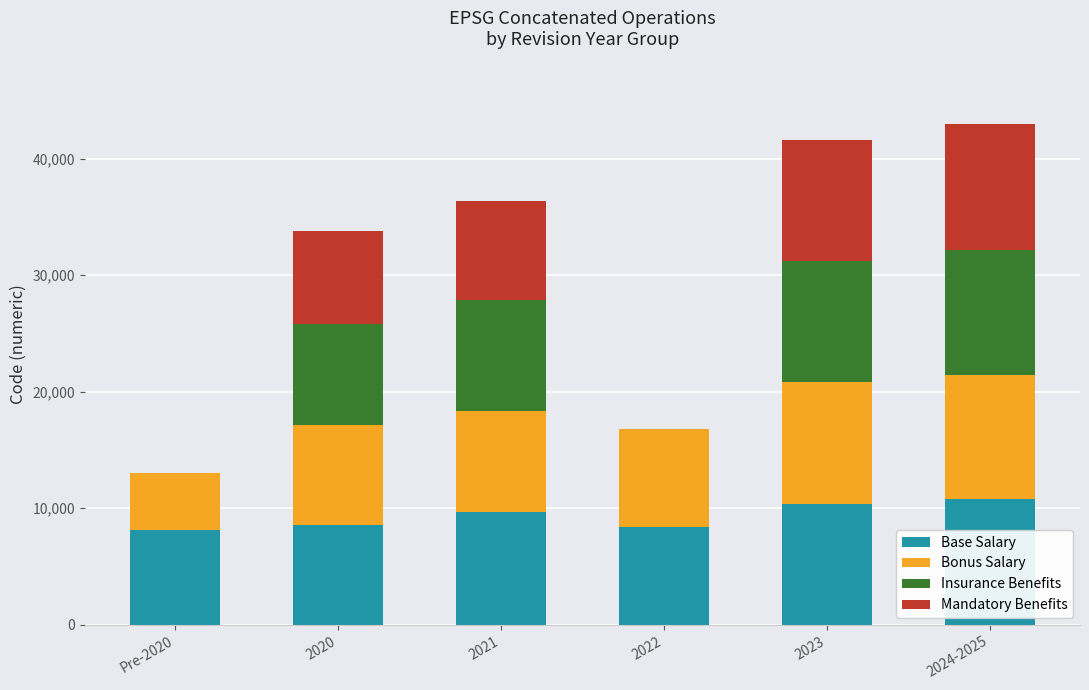

Is it true that Base Salary equals 8174 at Pre-2020?

True